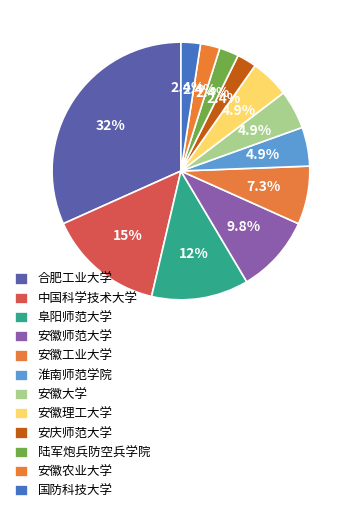

Is there any slice that represents more than half of the pie?

No